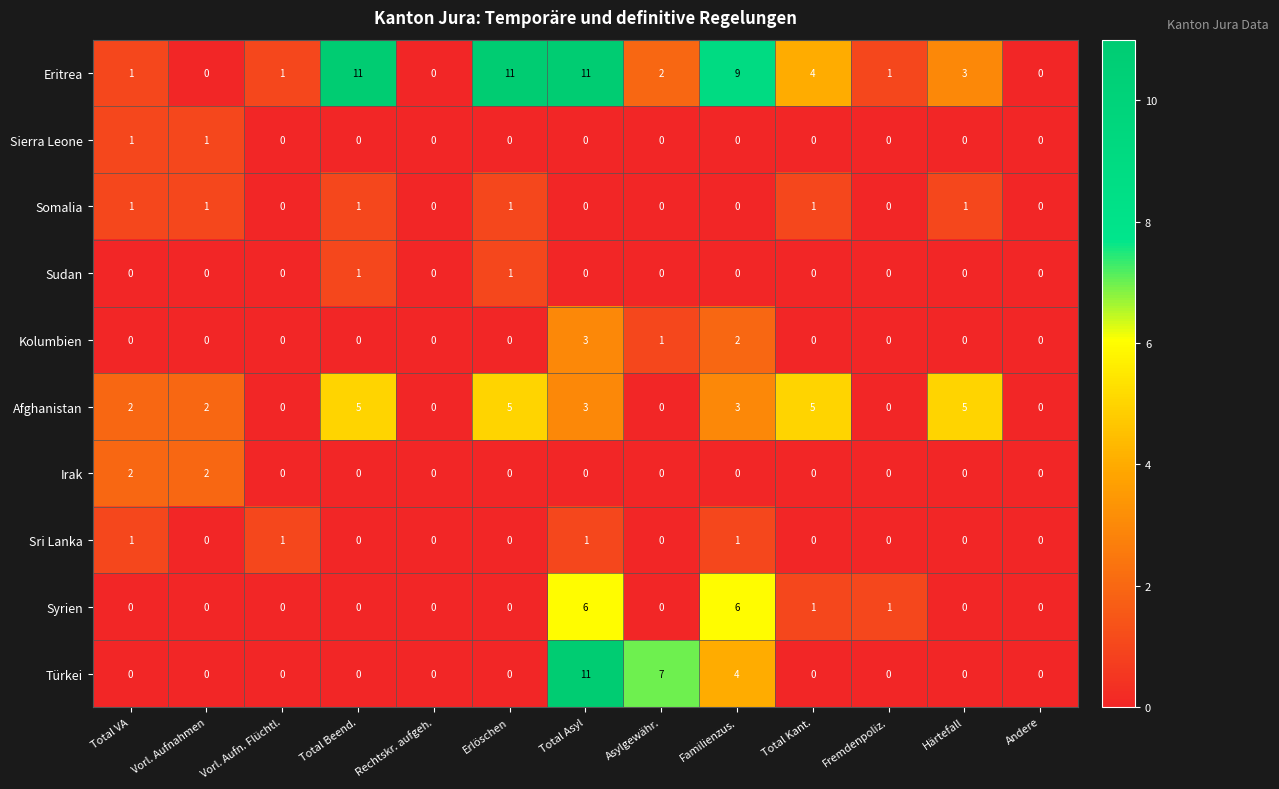

Which series changed the most between Total Asyl and Familienzus.?

Türkei